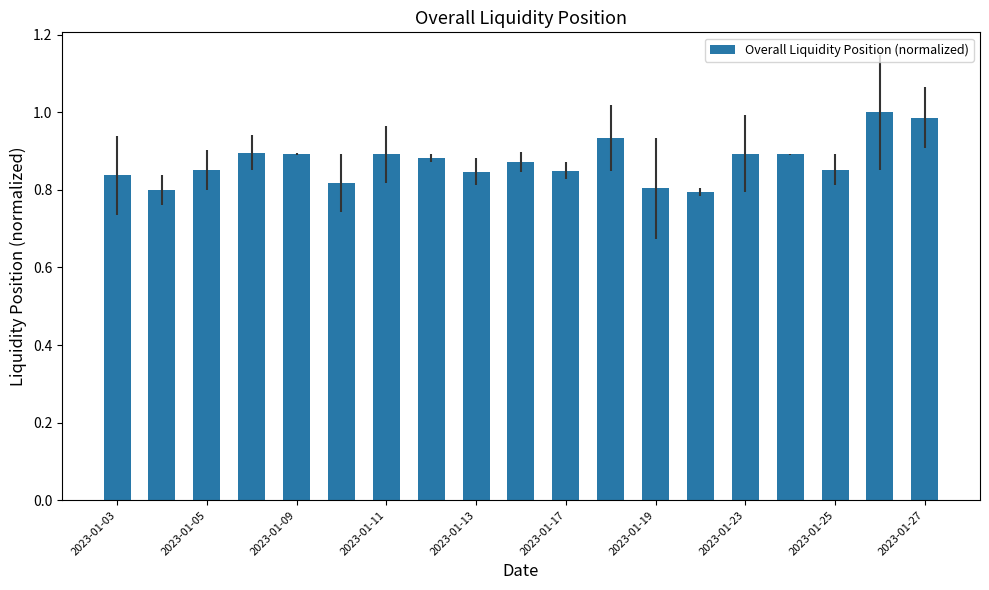

What is the sum of all values?

16.6